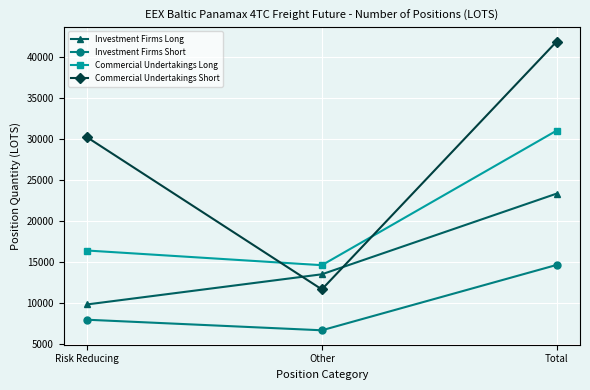

Where is Investment Firms Short nearest to the value 10654?

Risk Reducing